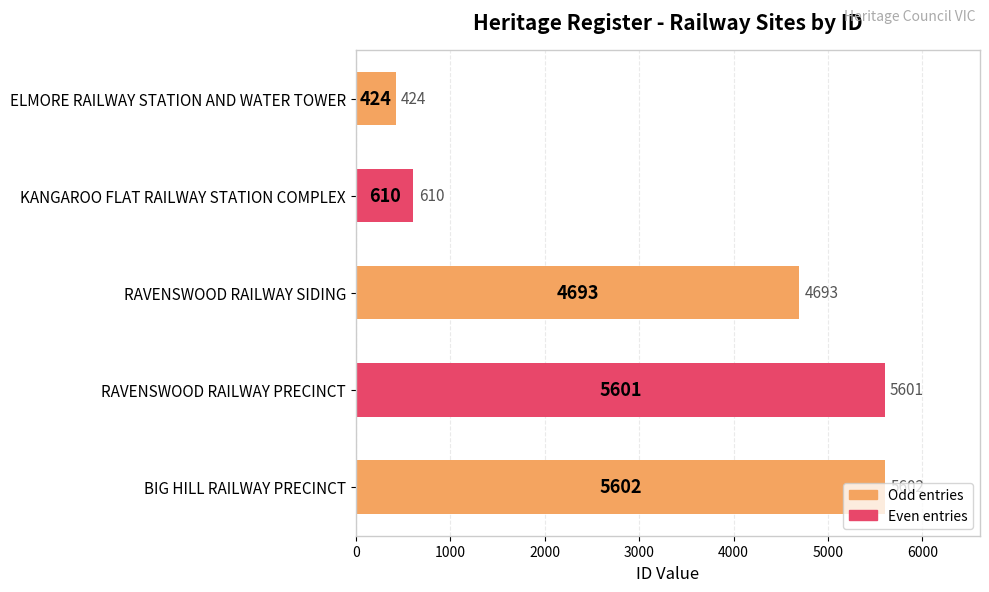

What is the minimum value shown in the chart?

424